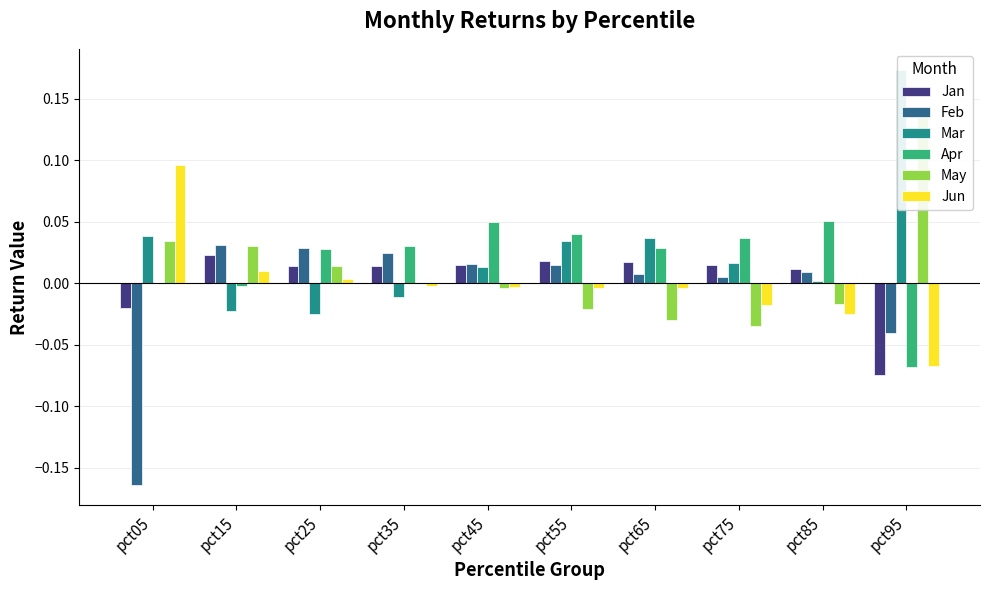

How many values in the Feb series exceed 0?

8